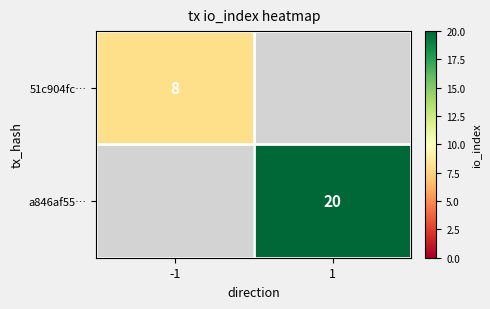

The 51c904fc… series shows 5 at -1. True or false?

False